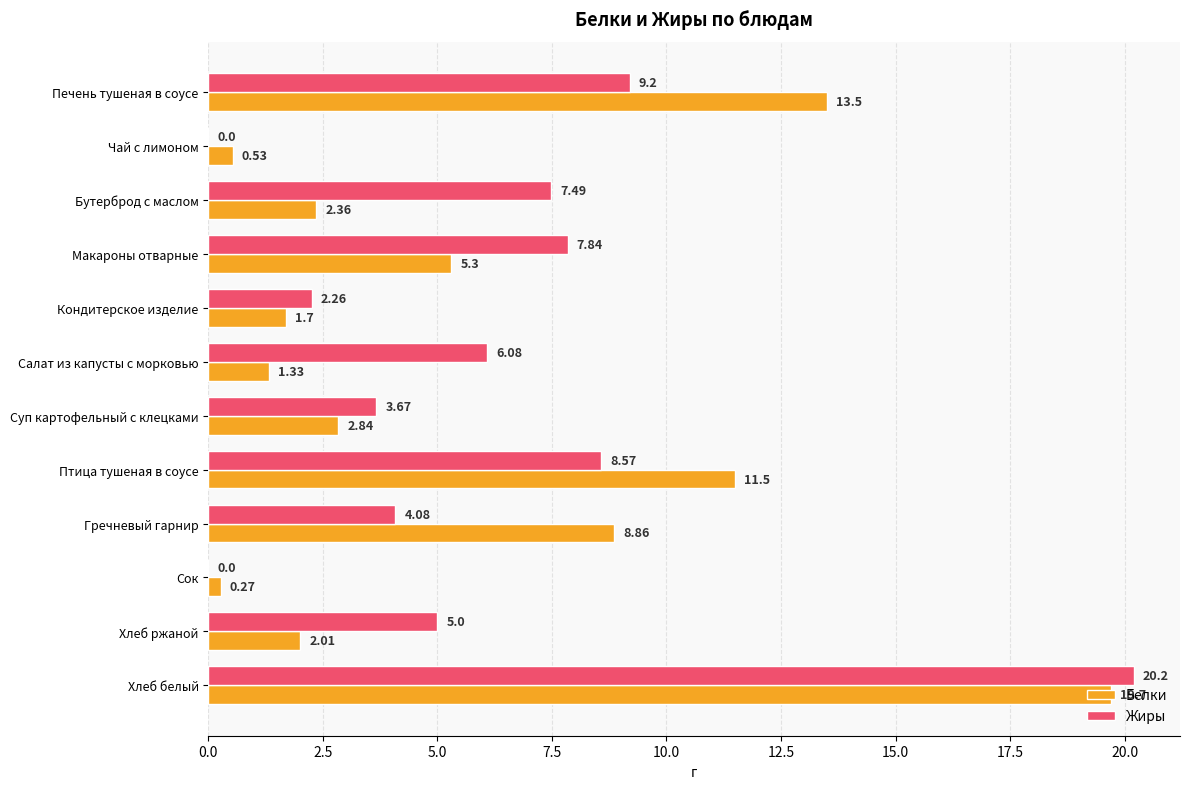

Which category has the highest value across all series?

Хлеб белый